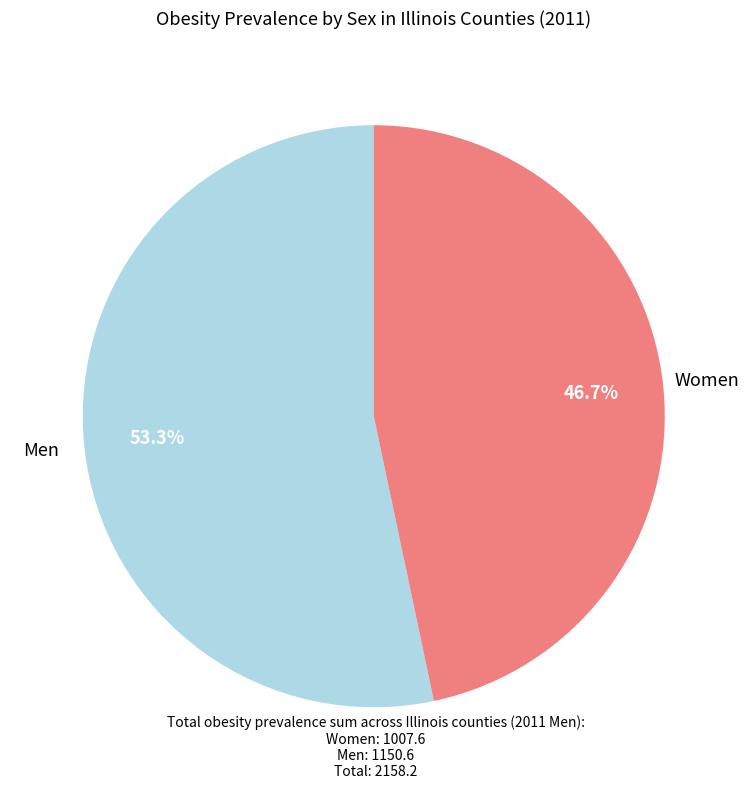

Is there any slice that represents more than half of the pie?

Yes